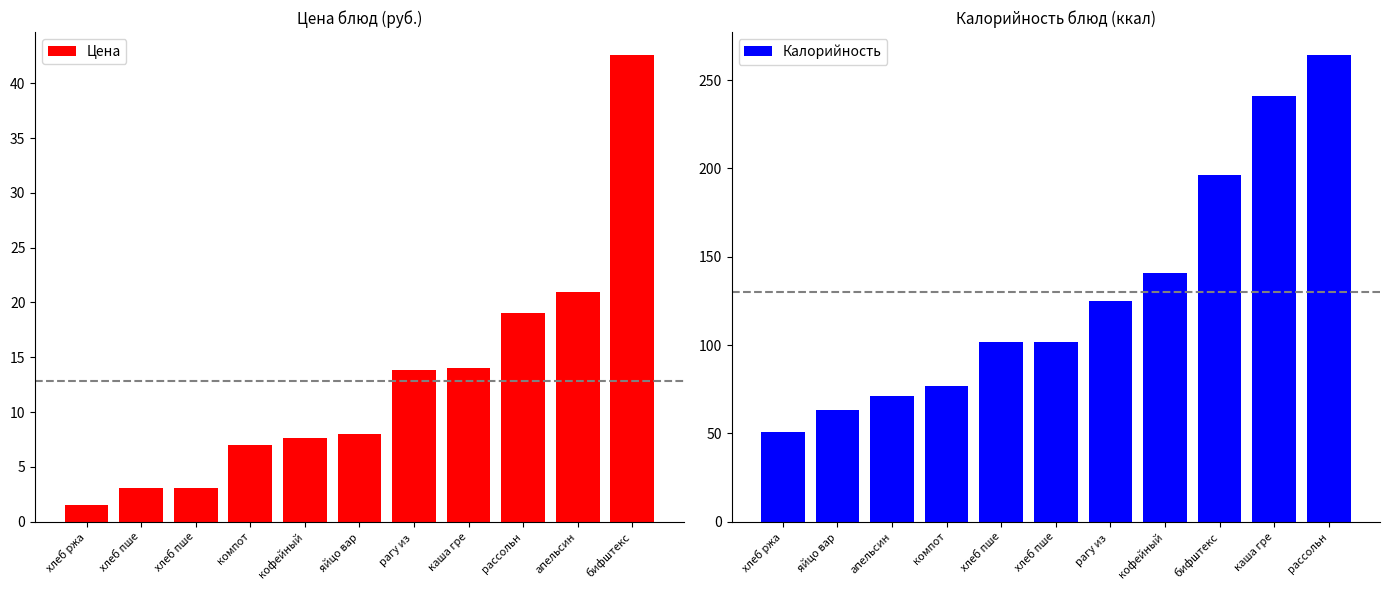

How many values in the Цена series are below 8?

5